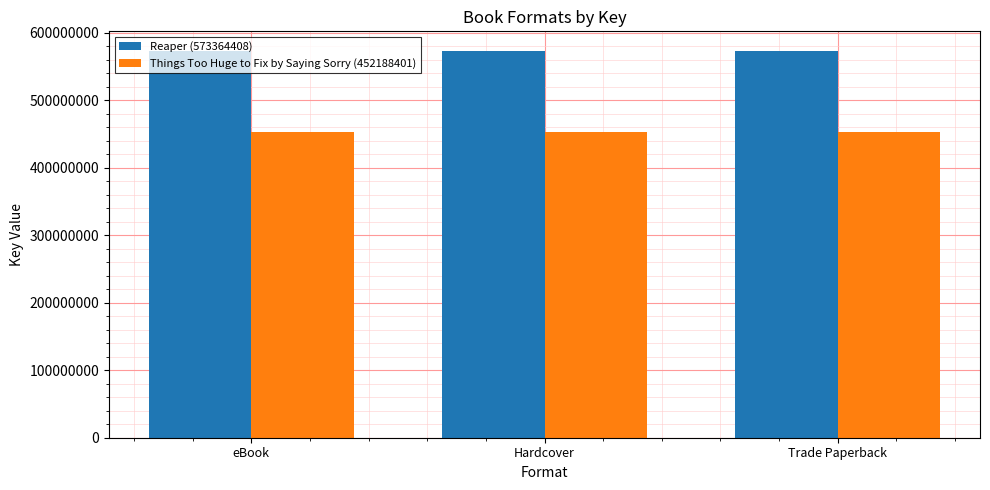

How many bars are there in each group?

2